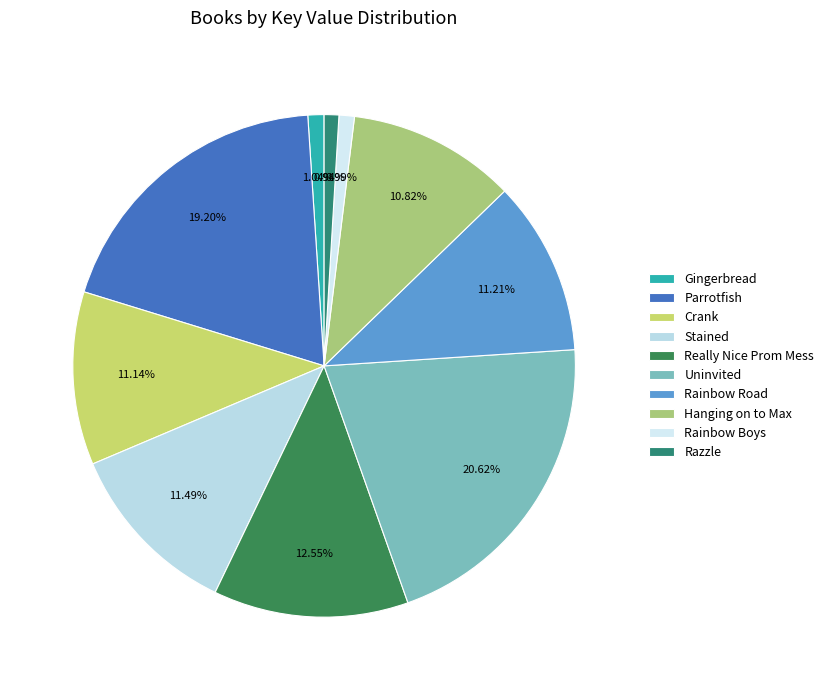

What is the smallest slice in the pie chart?

Razzle